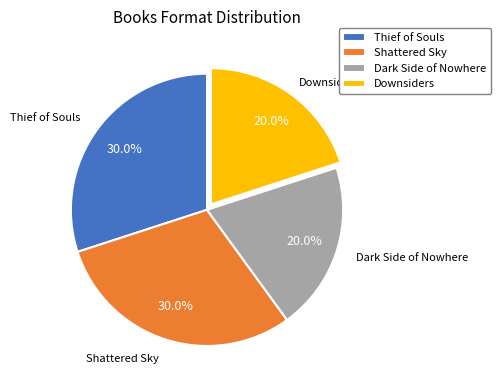

To the nearest percent, what percentage of the pie is Dark Side of Nowhere?

20%